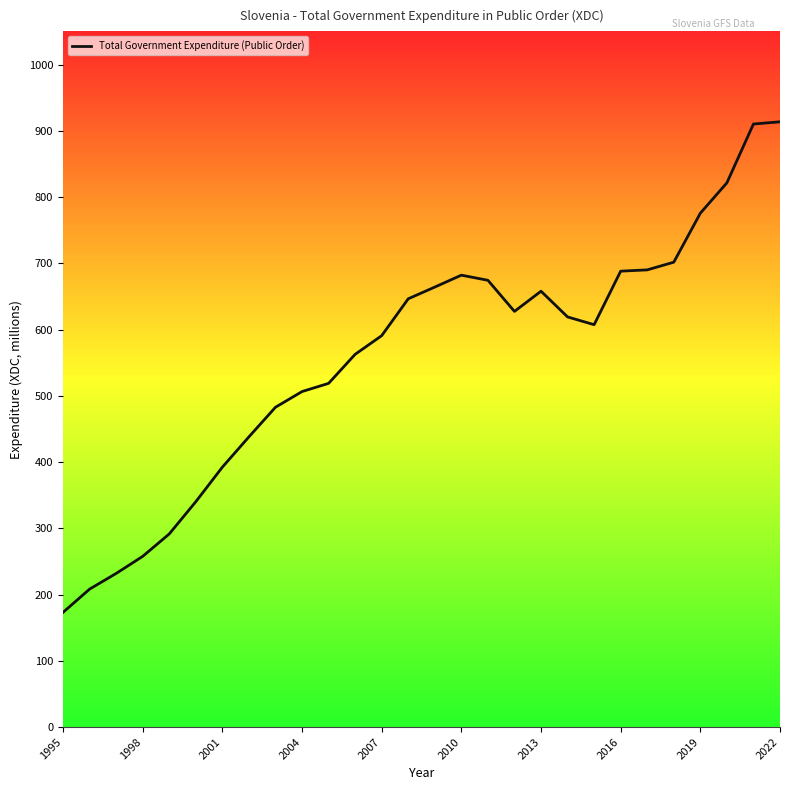

What is the difference between the maximum and minimum values?

740.4